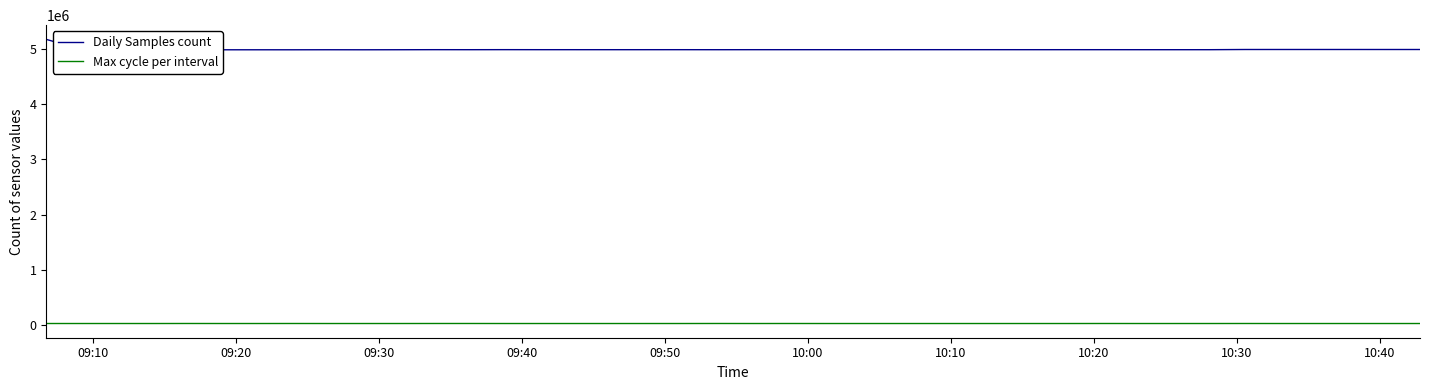

Which series has the largest total across all categories?

Daily Samples count